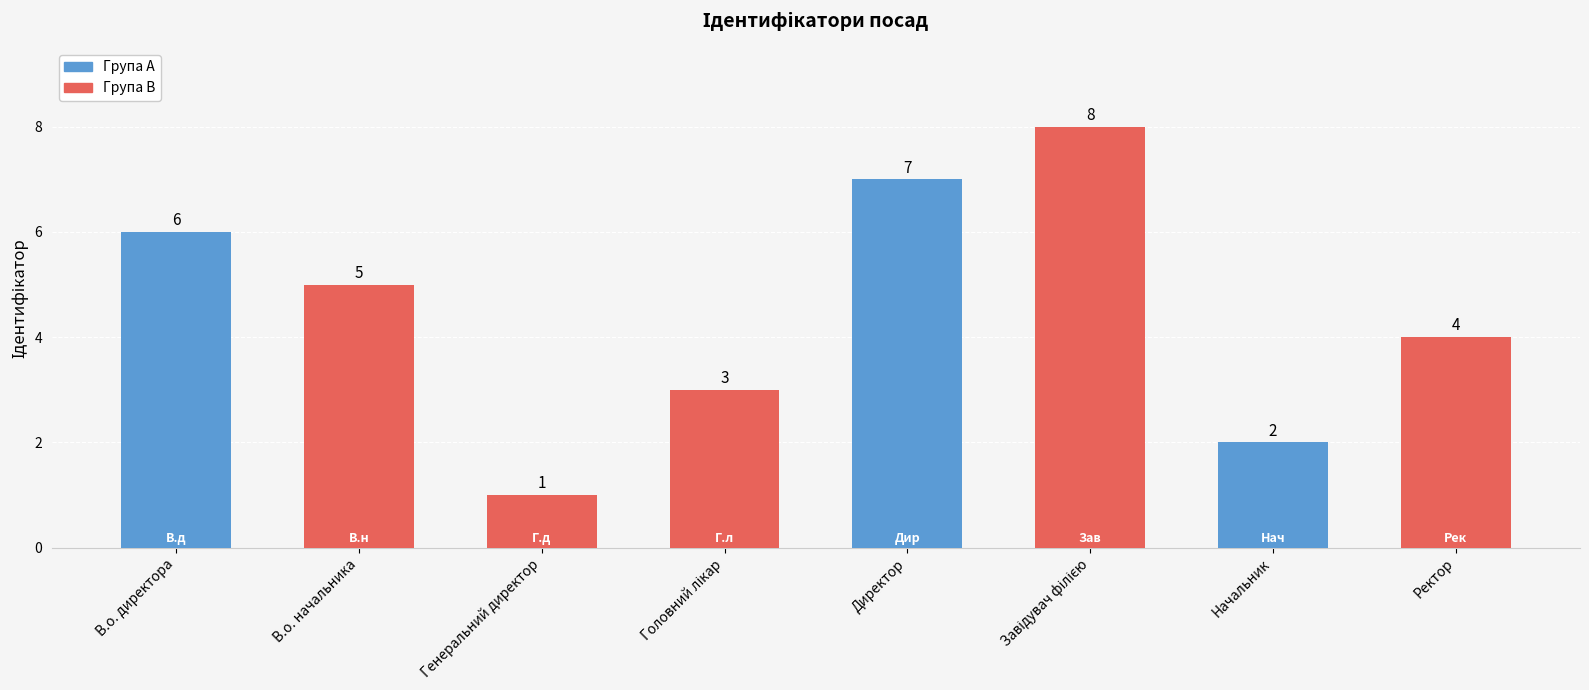

What is the label of the 2nd bar from the right?

Начальник